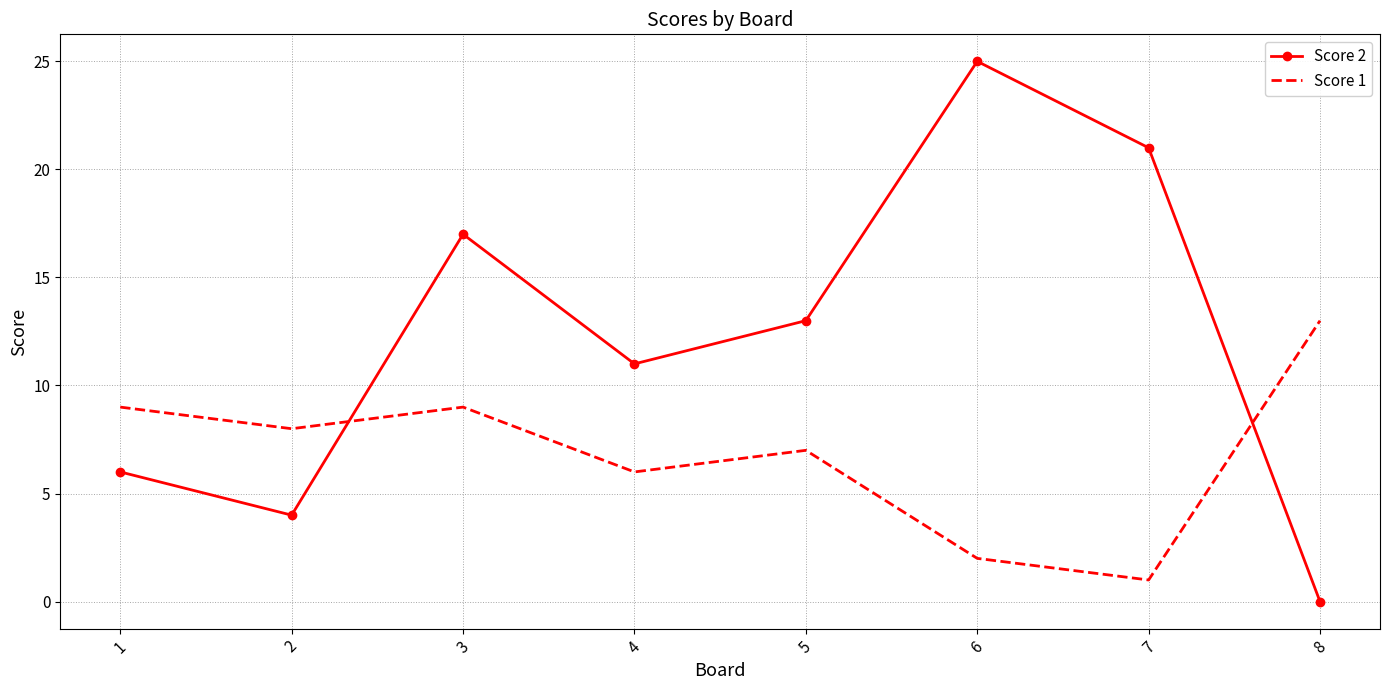

Rank the series by their average value, from highest to lowest.

Score 2, Score 1